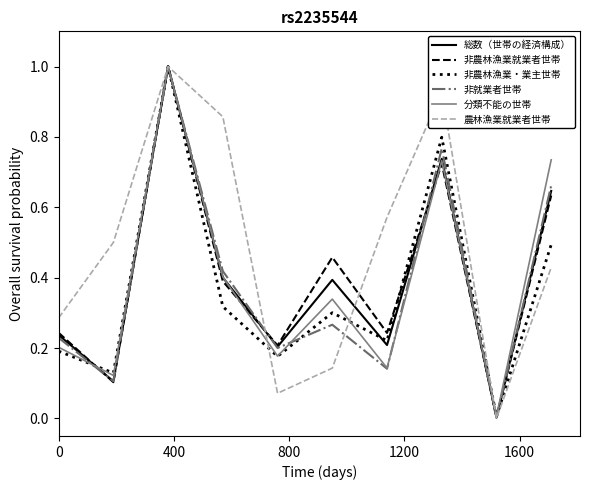

Which series has the widest spread of values?

農林漁業就業者世帯